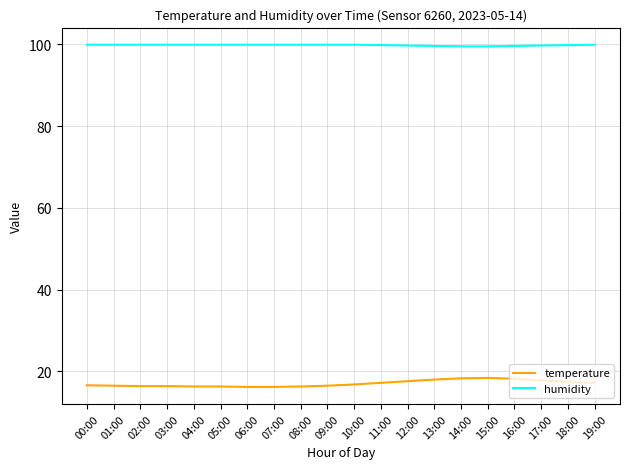

Rank the series at 16:00 from highest to lowest value.

humidity, temperature